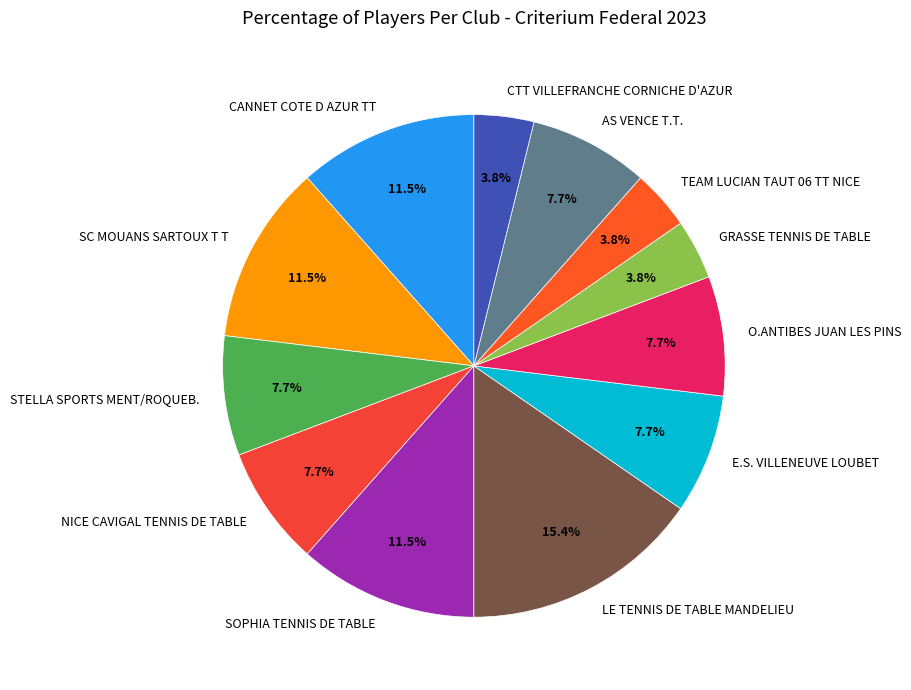

To the nearest percent, what is the difference between the largest and smallest slice percentages?

12%